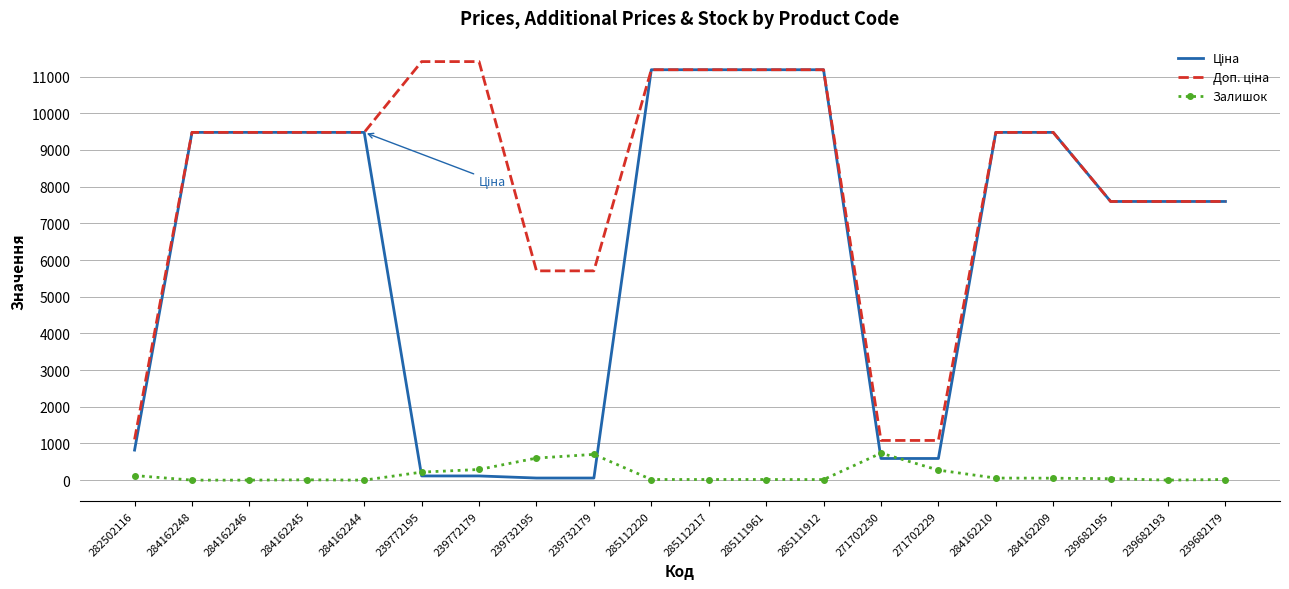

What is the total value across all series at 284162246?

18960.1